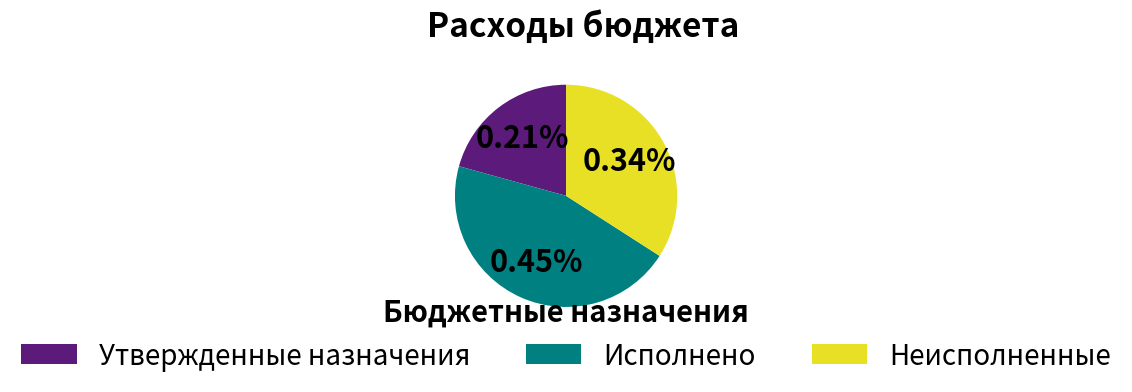

To the nearest percent, what is the average slice percentage?

33%